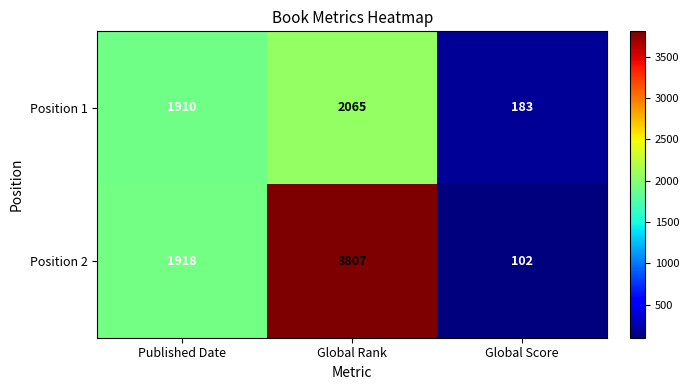

What is the difference between the maximum and minimum values in the Position 1 series?

1882